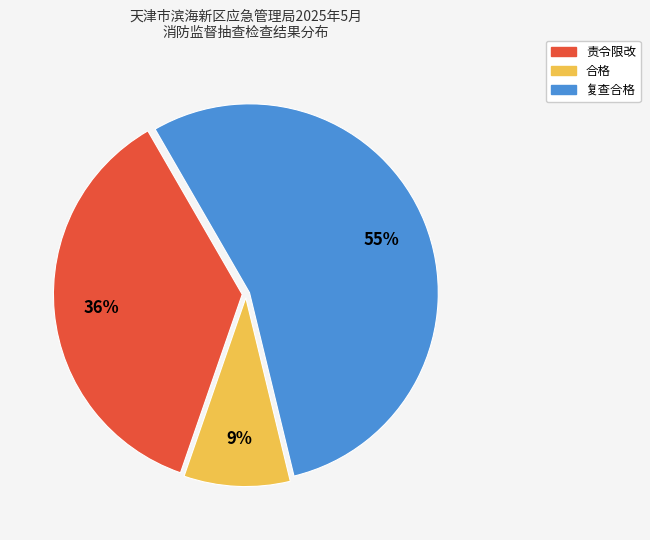

How many slices are in this pie chart?

3